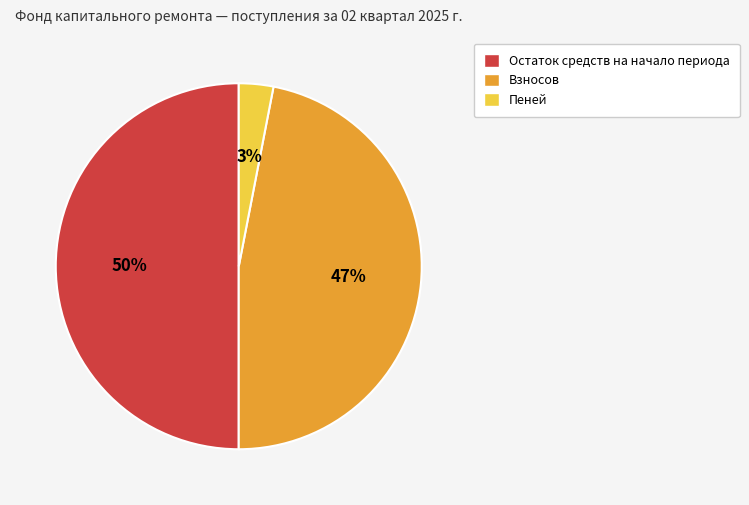

To the nearest percent, what is the average slice percentage?

33%